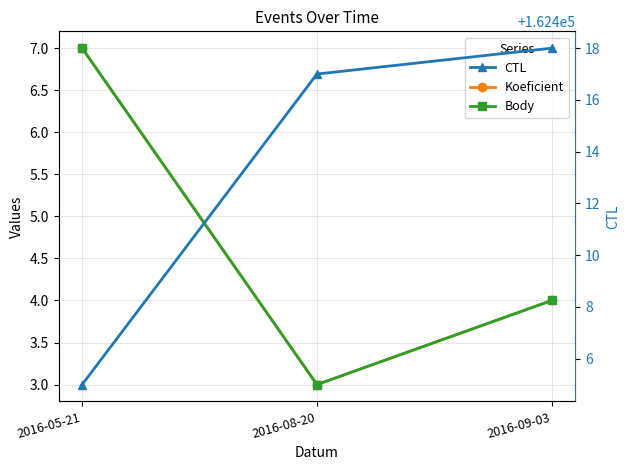

Is this an area chart (filled region under the line)?

No